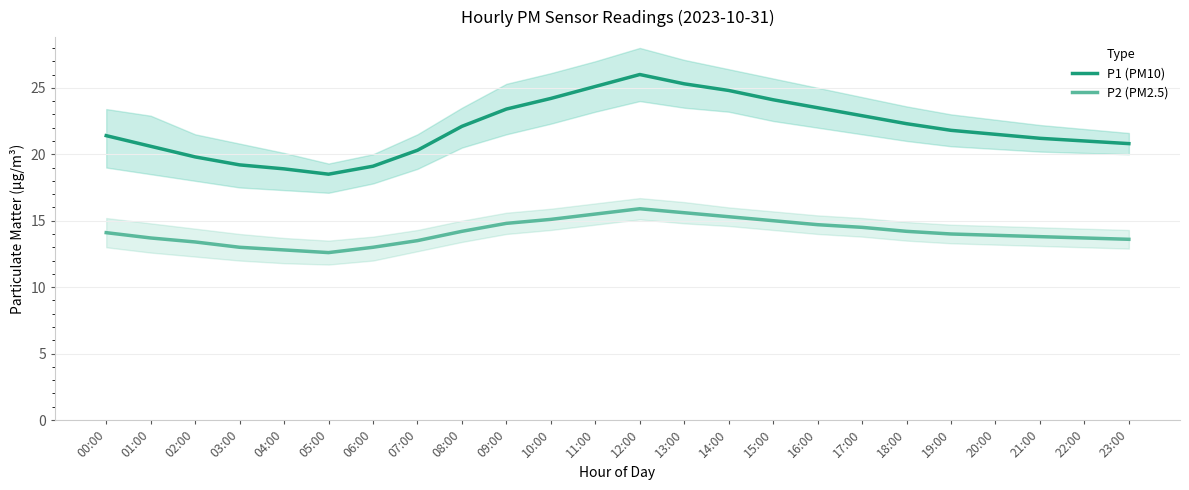

Between 00:00 and 10:00, which is larger?

10:00